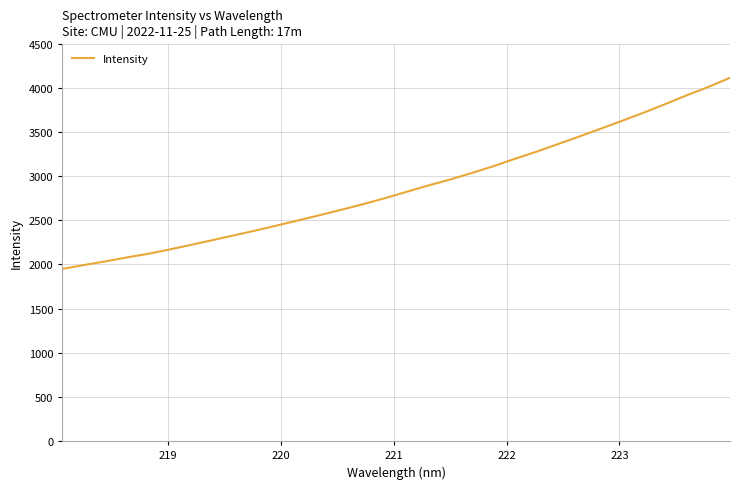

What is the difference between the maximum and minimum values?

2163.4